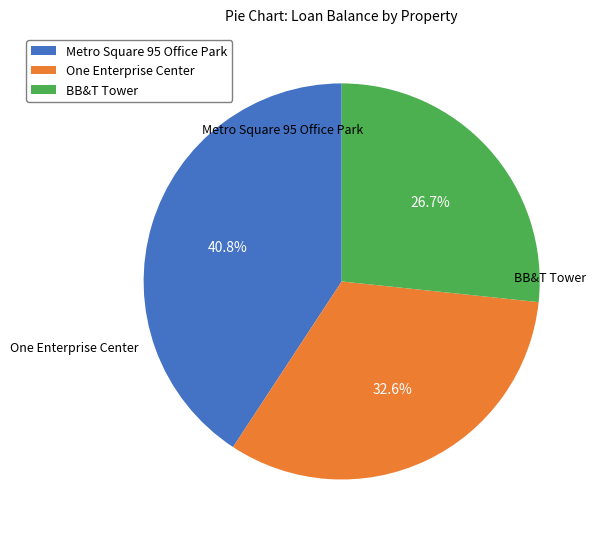

Approximately how many times larger is the value at One Enterprise Center compared to BB&T Tower?

1.2